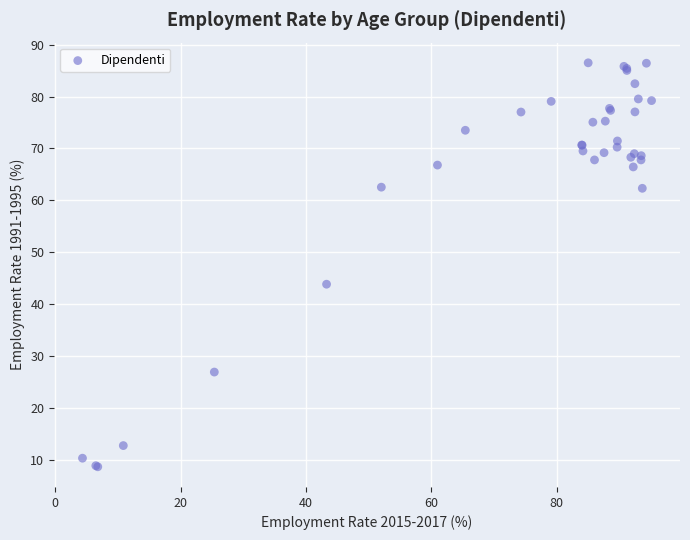

What Y value in the scatter plot is closest to 47?

43.9